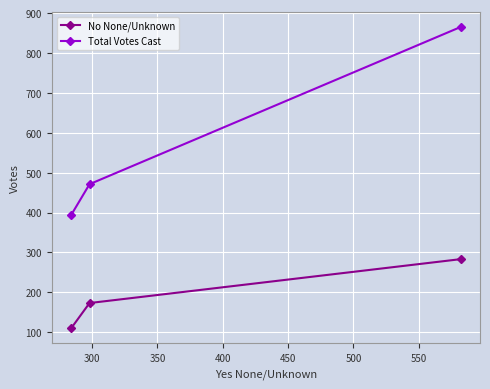

How many values in the Total Votes Cast series are below 471?

1